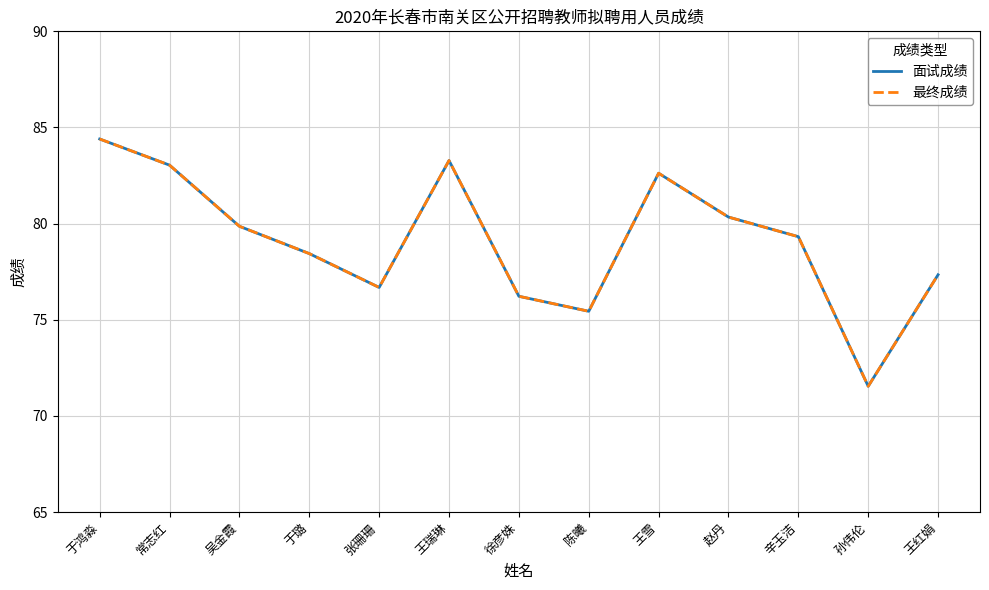

In 最终成绩, how many points are lower than both neighbors (excluding endpoints)?

3